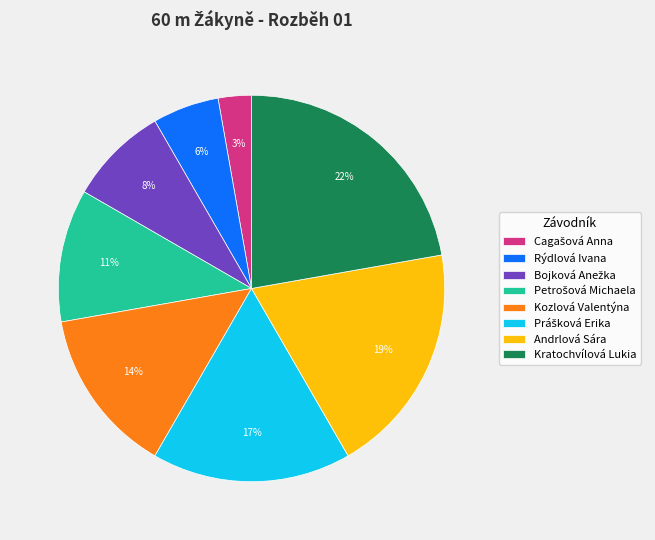

True or false: Andrlová Sára accounts for 29% of the total.

False